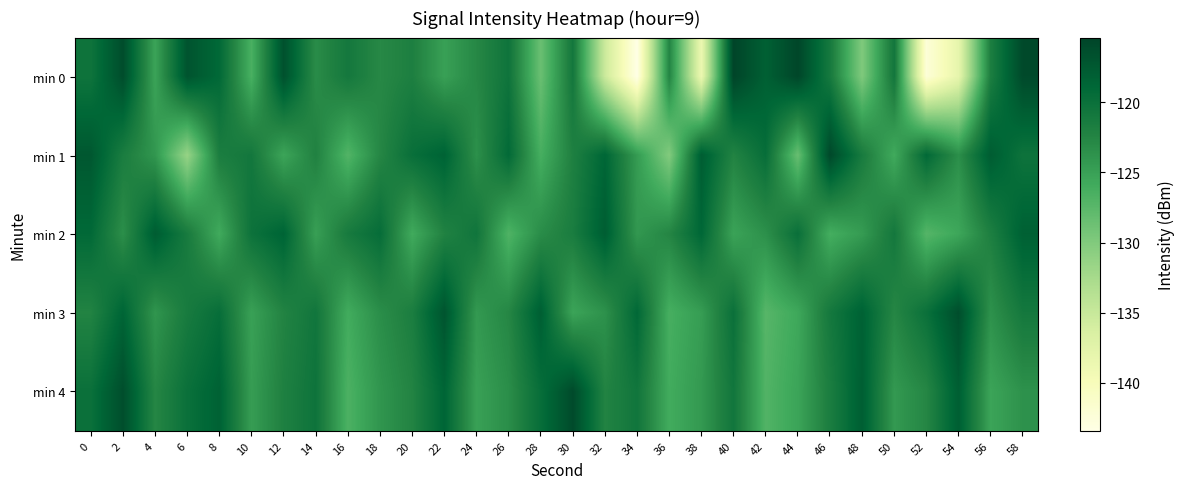

What is the total value across all series at 54?

-621.3